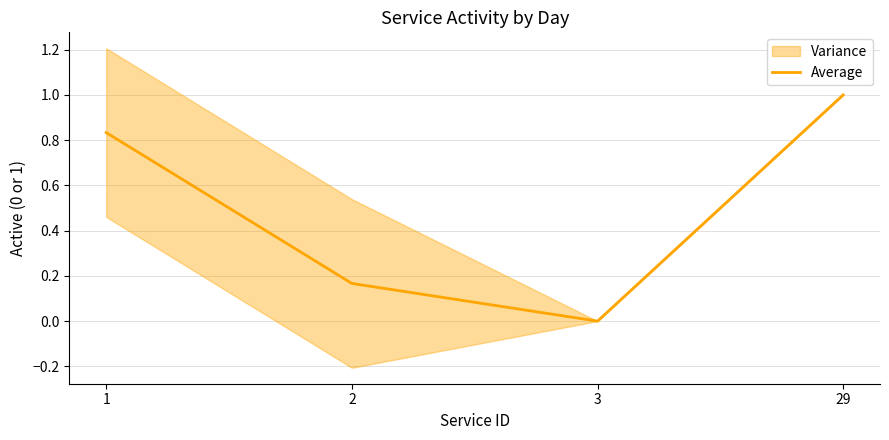

How many points are lower than both their immediate neighbors (excluding endpoints)?

1